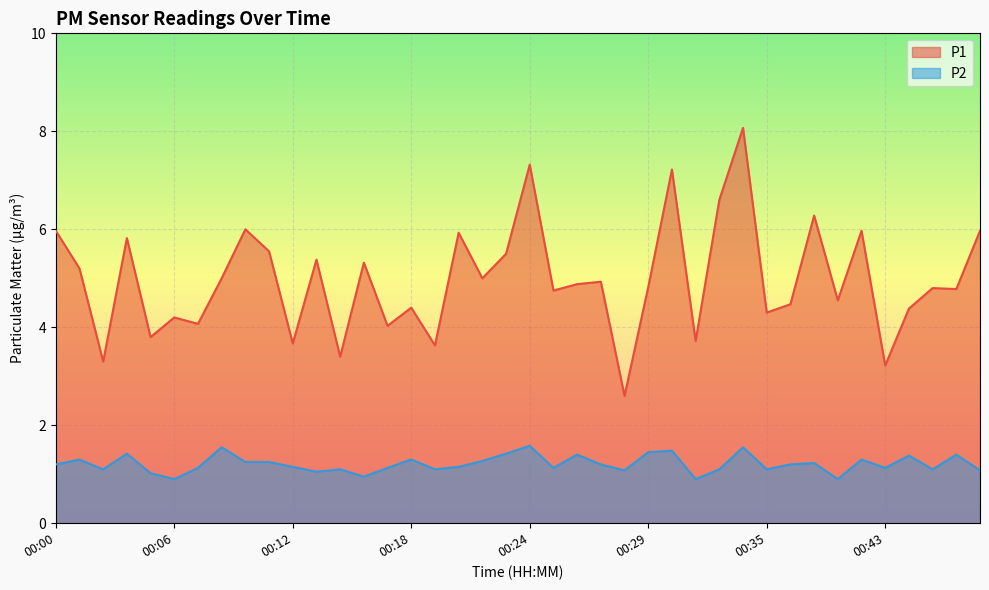

List the series in order of their overall mean, lowest first.

P2, P1